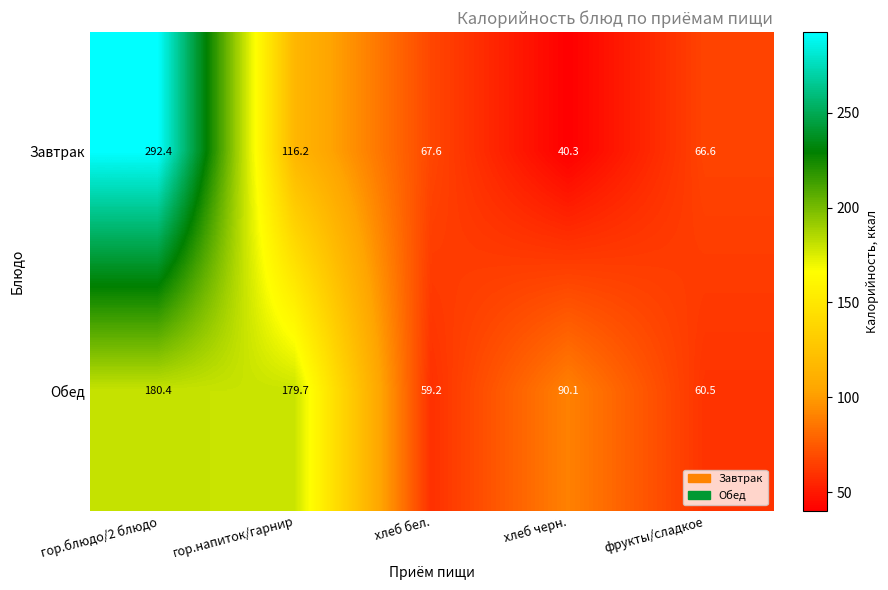

True or false: Завтрак has a value of 40.3 at хлеб черн..

True